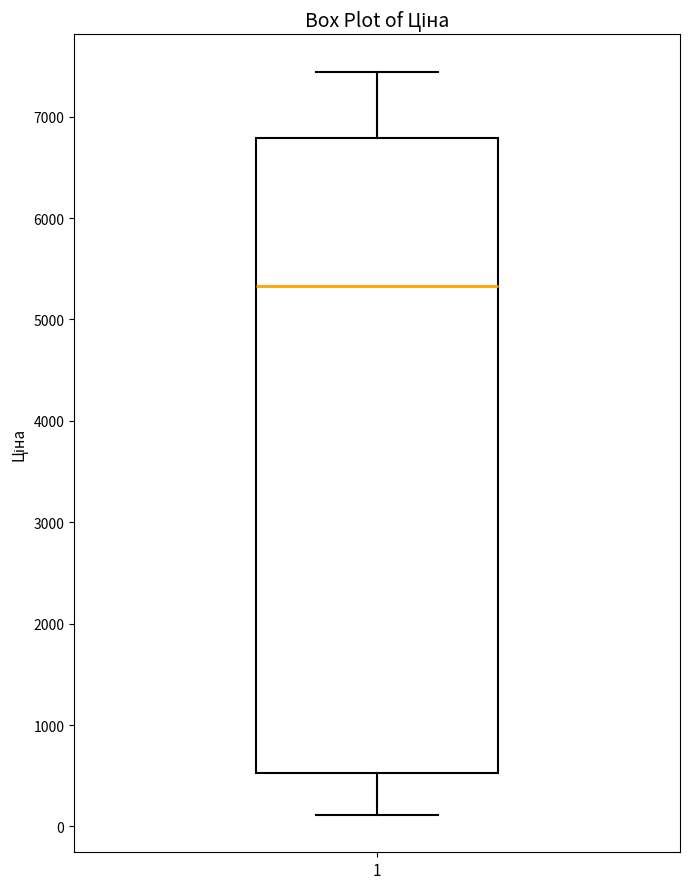

Read this box plot against the y-axis: the position of the median line, the range covered by the box, and the ends of both whiskers. The values are not printed on the chart, so give them approximately, as read against the axis.

median 5300, box 500 to 6800, whiskers 100 to 7400